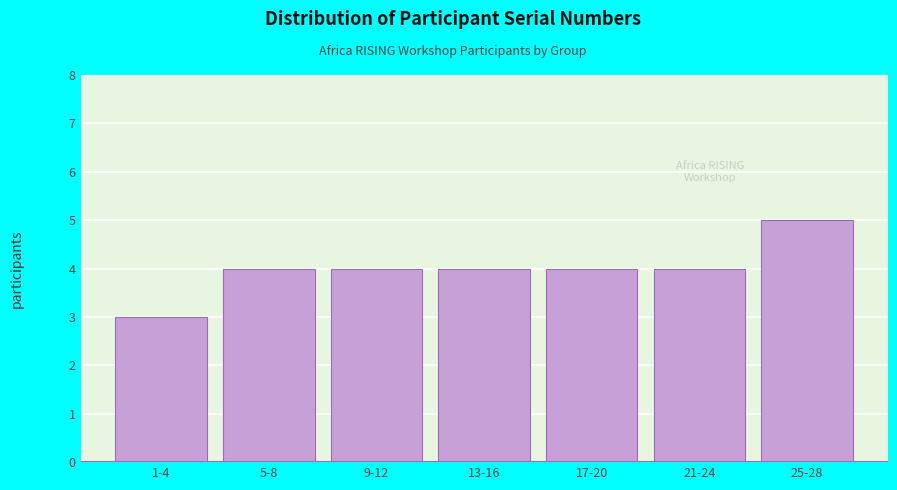

Reading left to right, transcribe all the data shown in this chart.

3	4	4	4	4	4	5